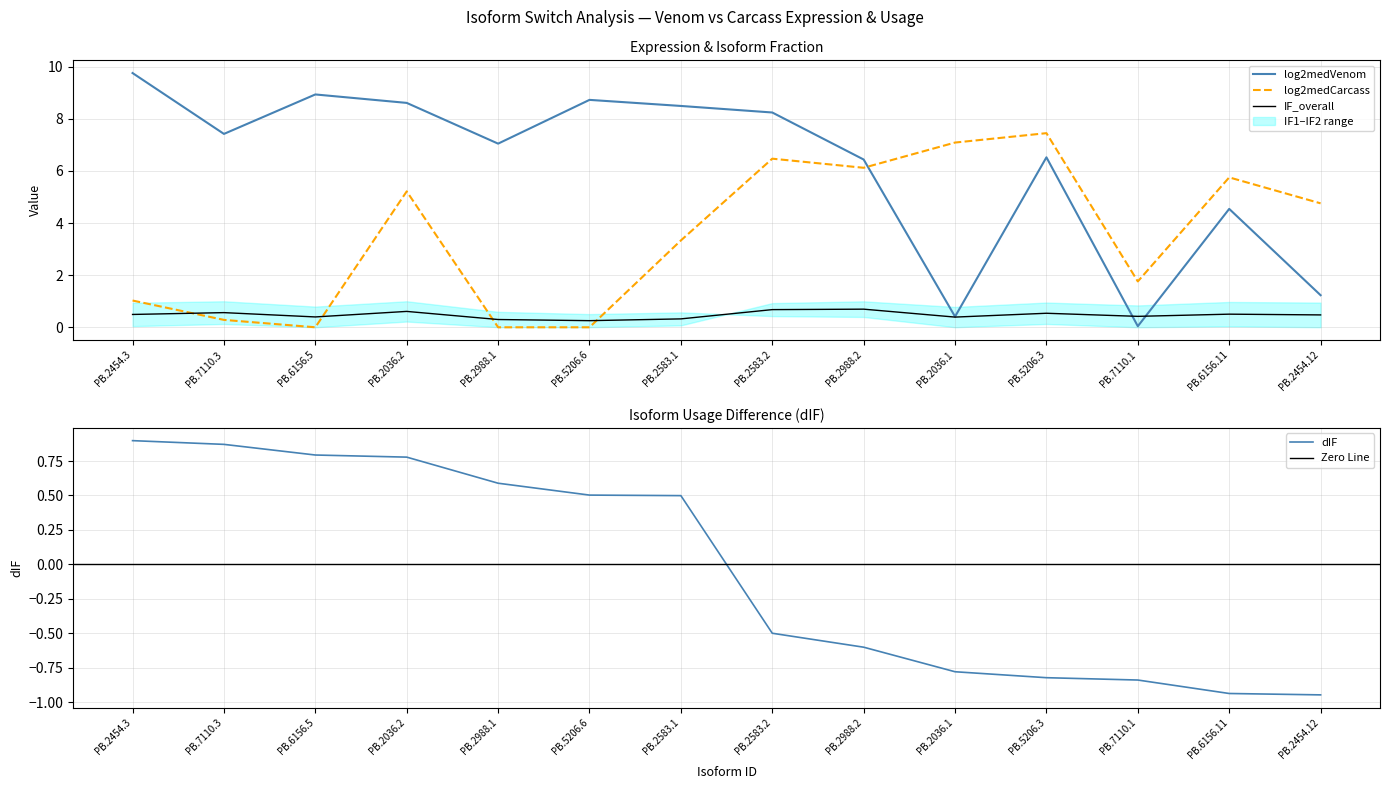

How many lines are shown in the chart?

4